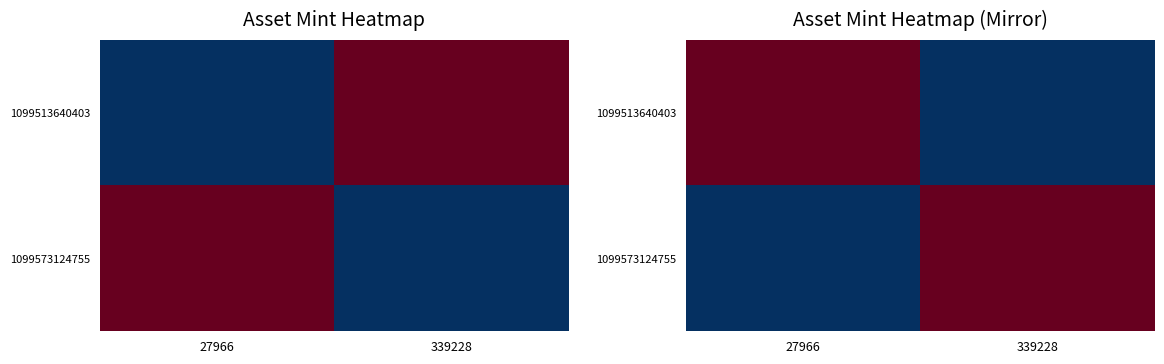

How many data points in 1099513640403 are less than 2684?

1